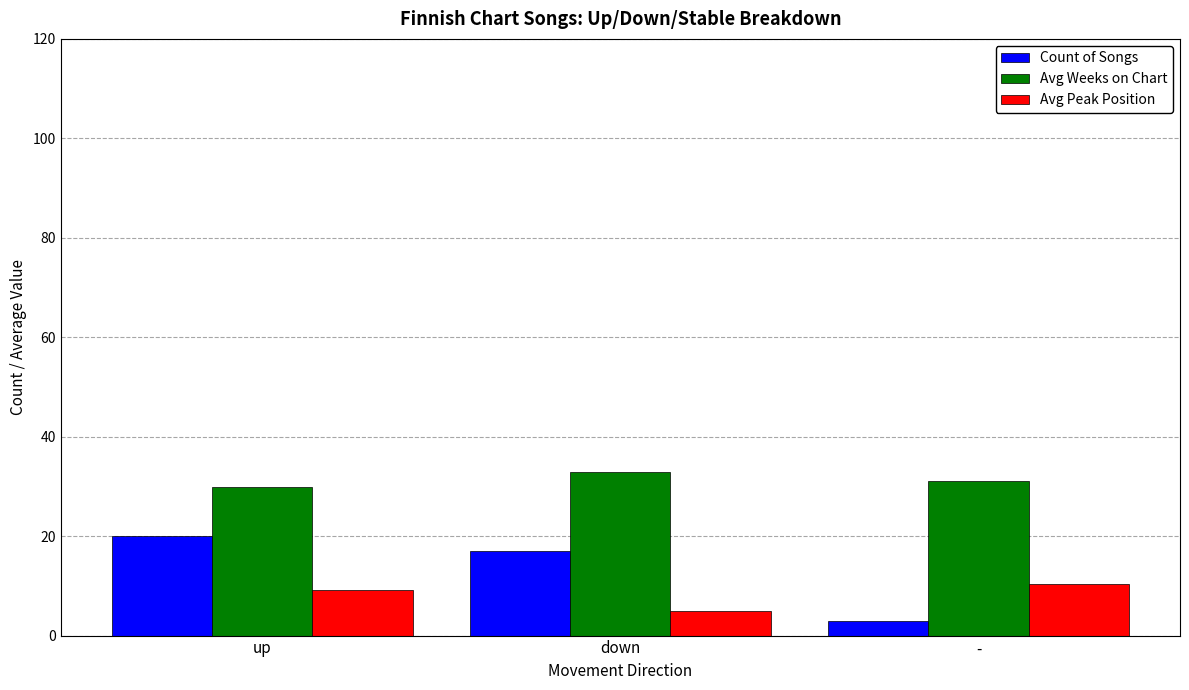

Where does the Avg Weeks on Chart series first go above 31?

down